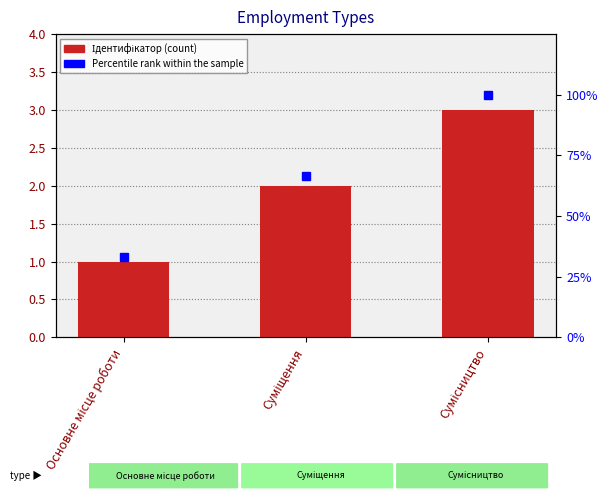

Which series changed the most between Суміщення and Сумісництво?

Percentile rank within the sample